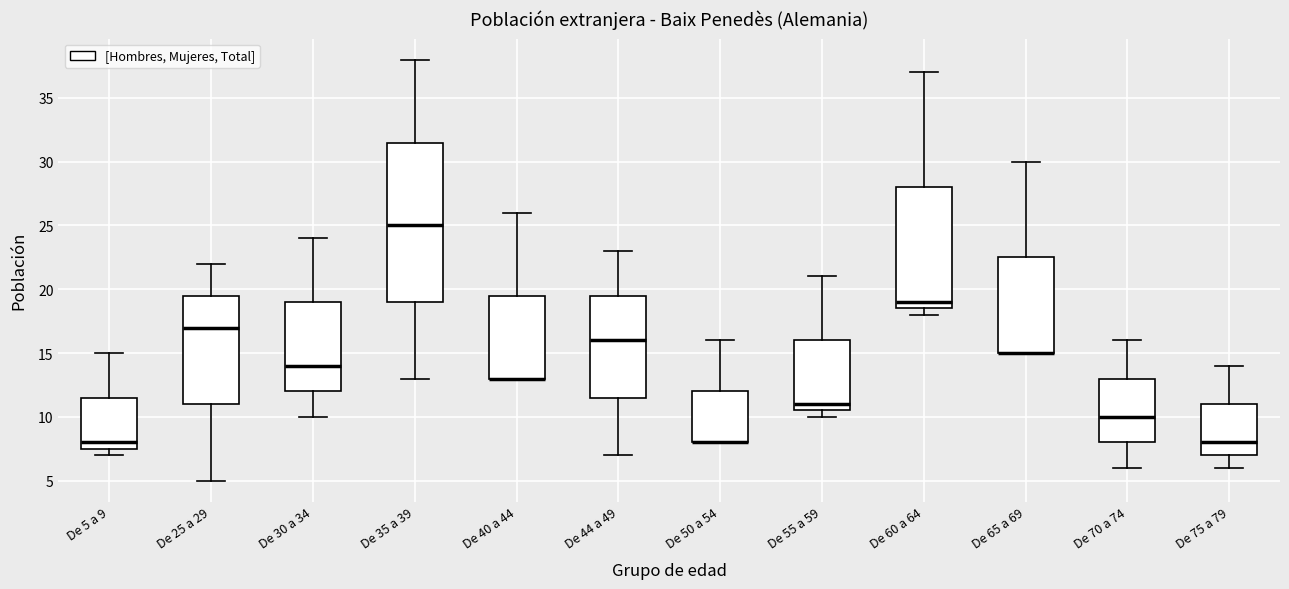

Which box is the tallest, from its lower edge to its upper edge?

De 35 a 39